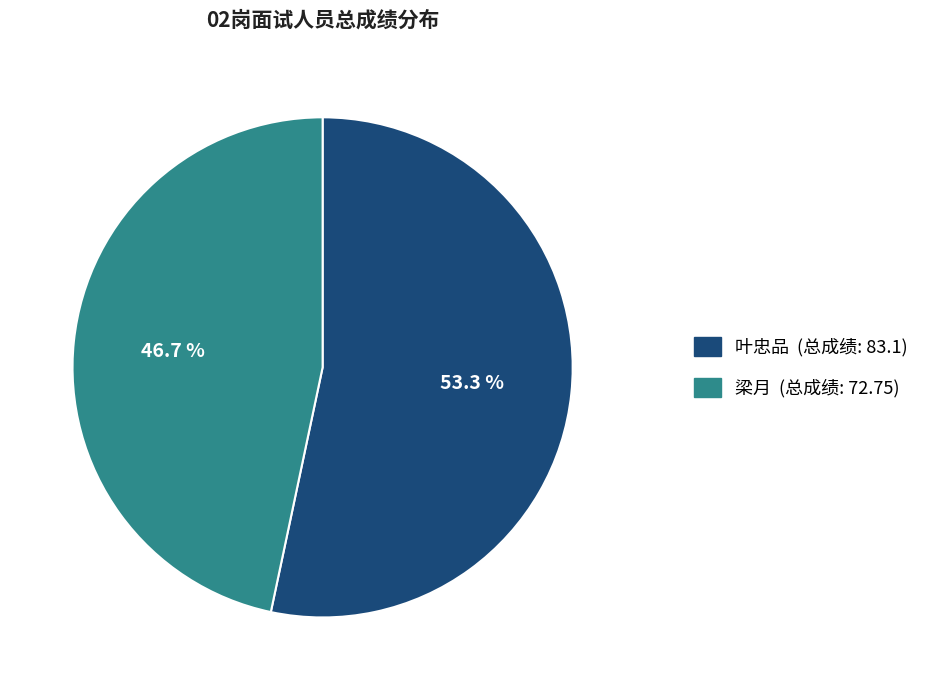

Does 梁月 represent more than half of the total?

No